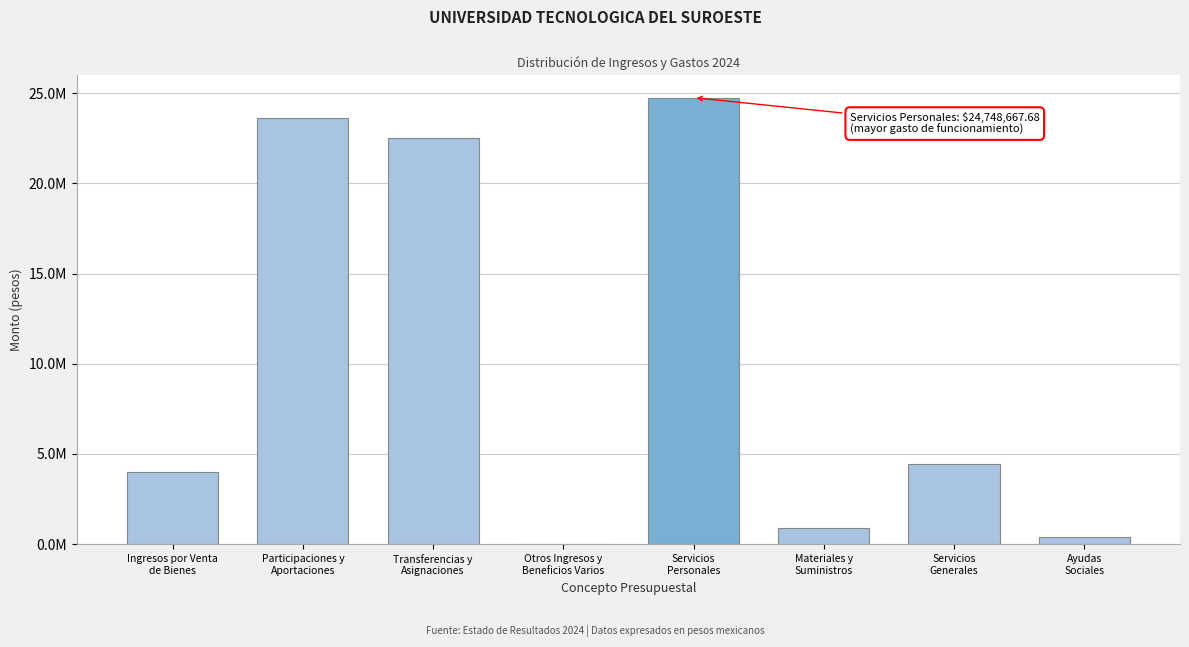

Are the bars horizontal?

No